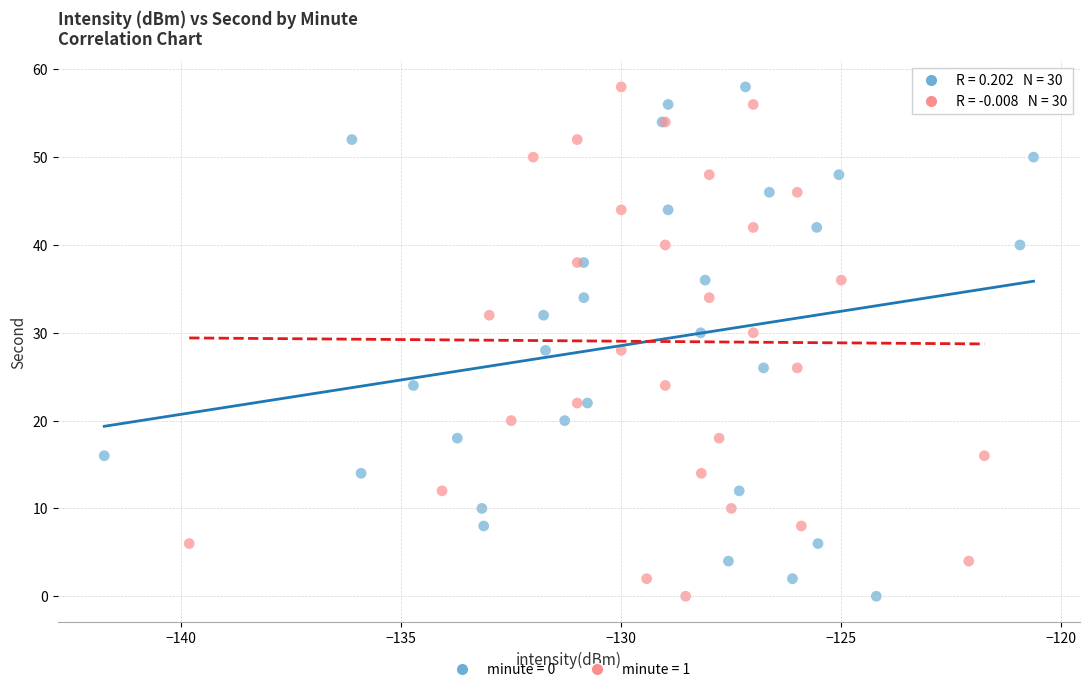

What are all the series names shown in the legend?

minute = 0, minute = 1